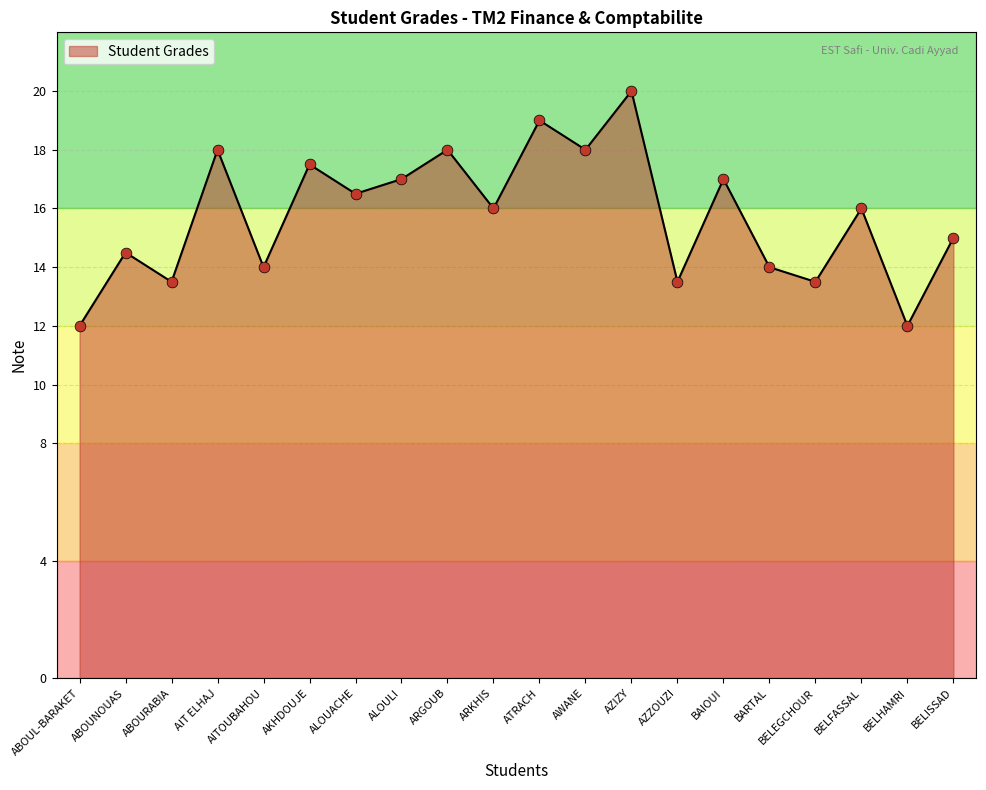

Which has a higher value, BELHAMRI or AZZOUZI?

AZZOUZI